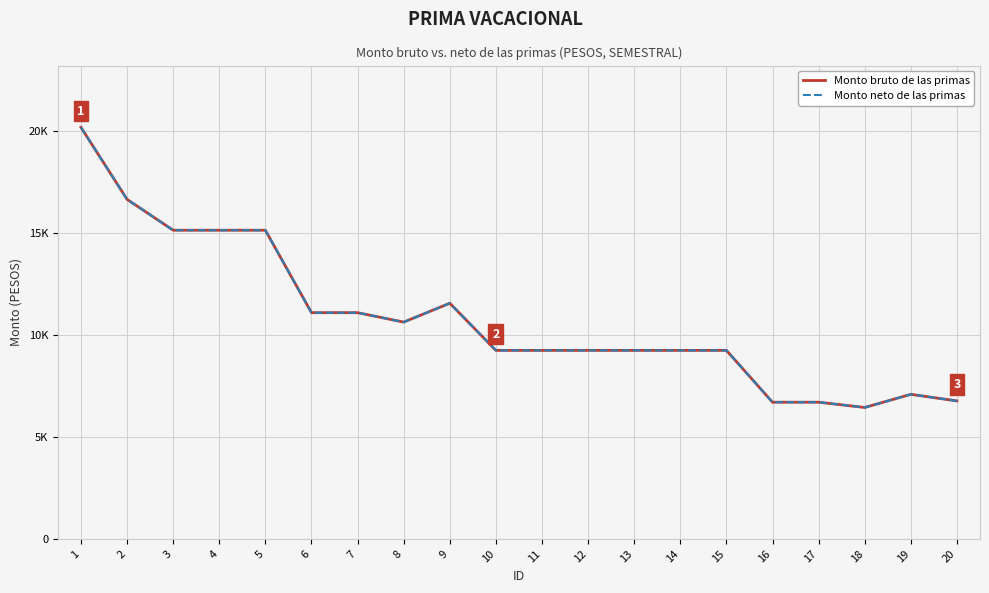

What is the value of the Monto neto de las primas point at the 16th from the left?

6702.7